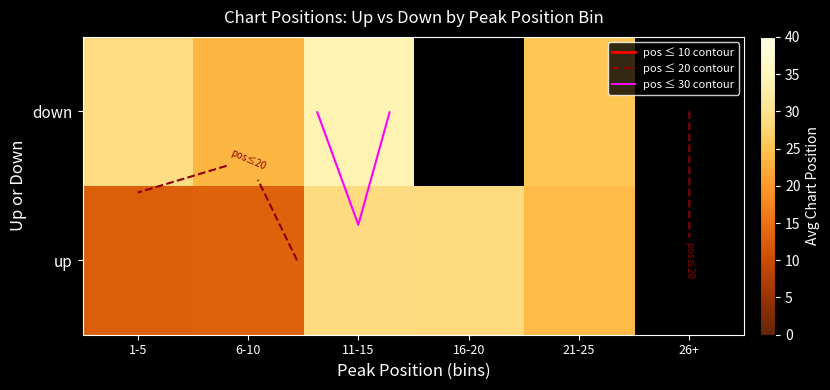

What is the minimum value for down?

23.3